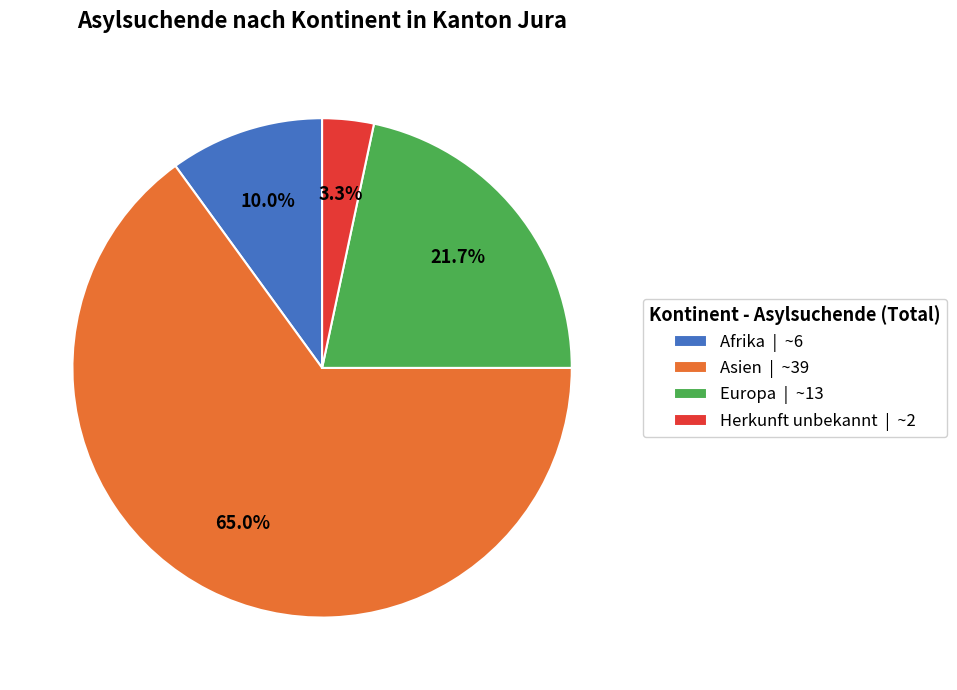

How many segments does this pie chart have?

4